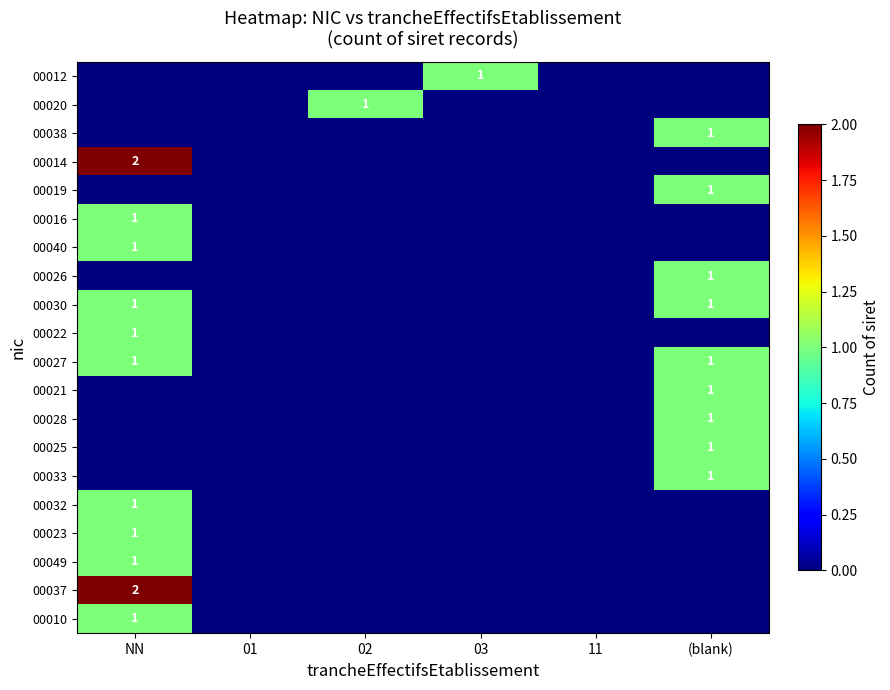

Is it true that 00020 equals 0 at 02?

False